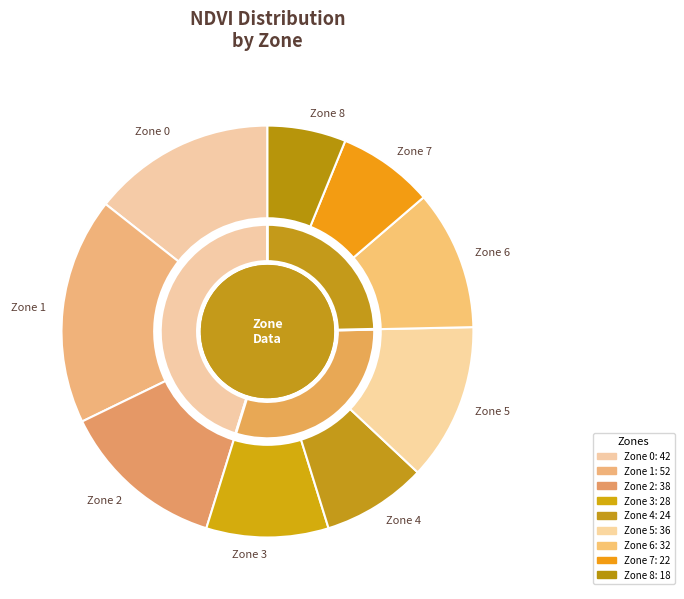

Which category has the smallest portion of the pie?

Zone 8